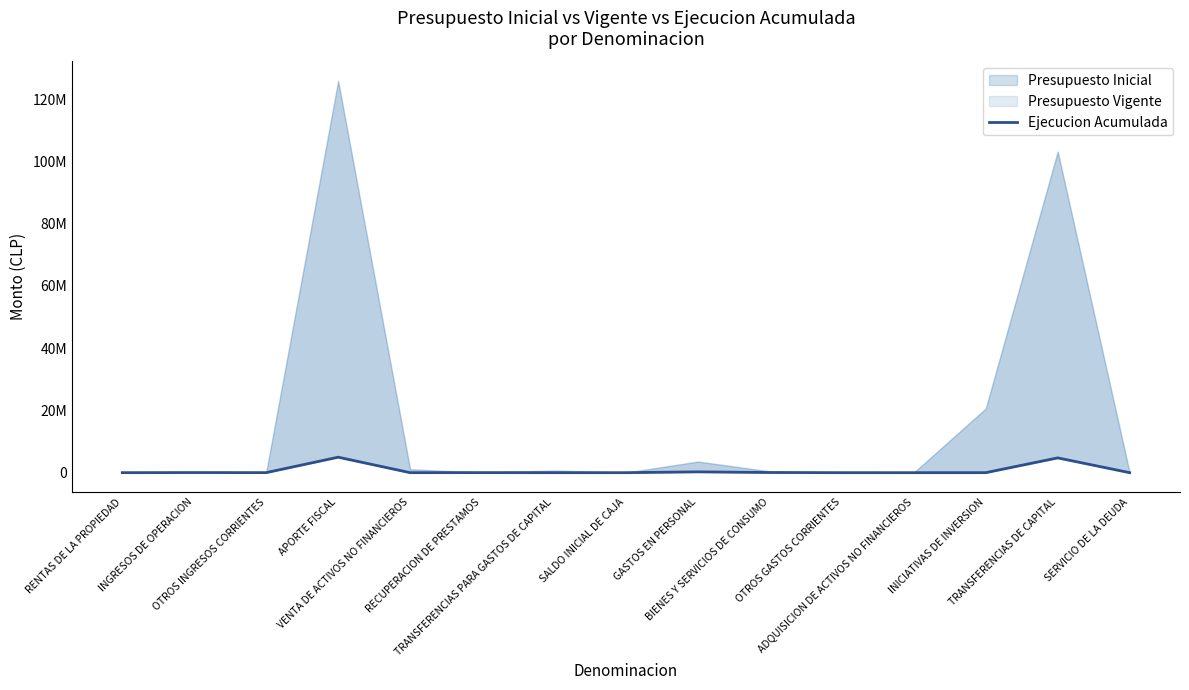

What is the change in value from VENTA DE ACTIVOS NO FINANCIEROS to RECUPERACION DE PRESTAMOS?

+21470